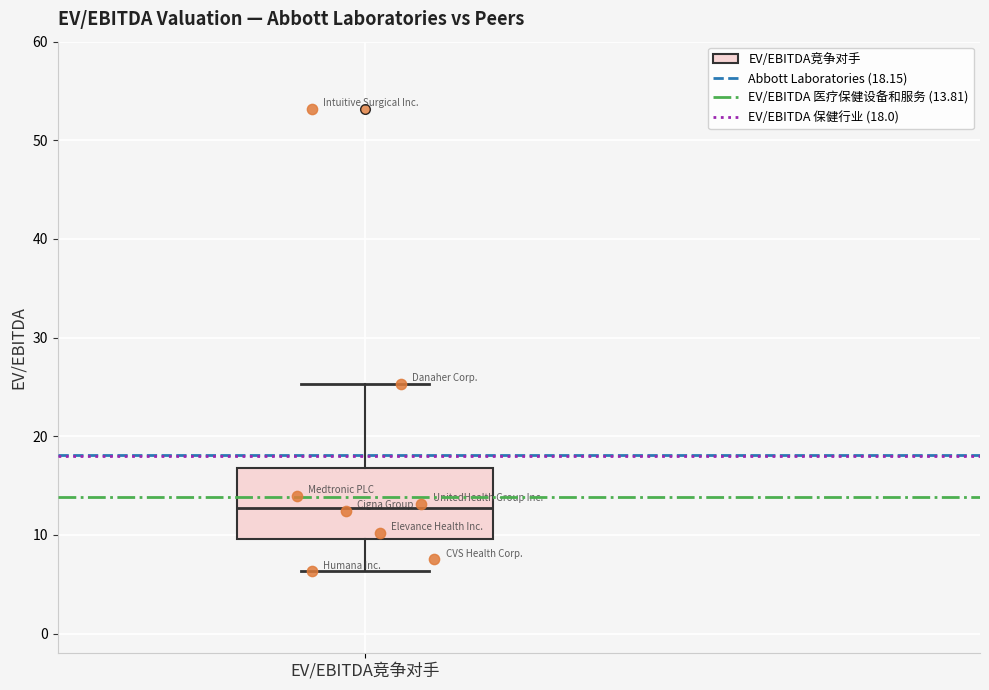

Where does the upper whisker of the box for EV/EBITDA竞争对手 end on the y-axis? The values are not printed on the chart, so give them approximately, as read against the axis.

25